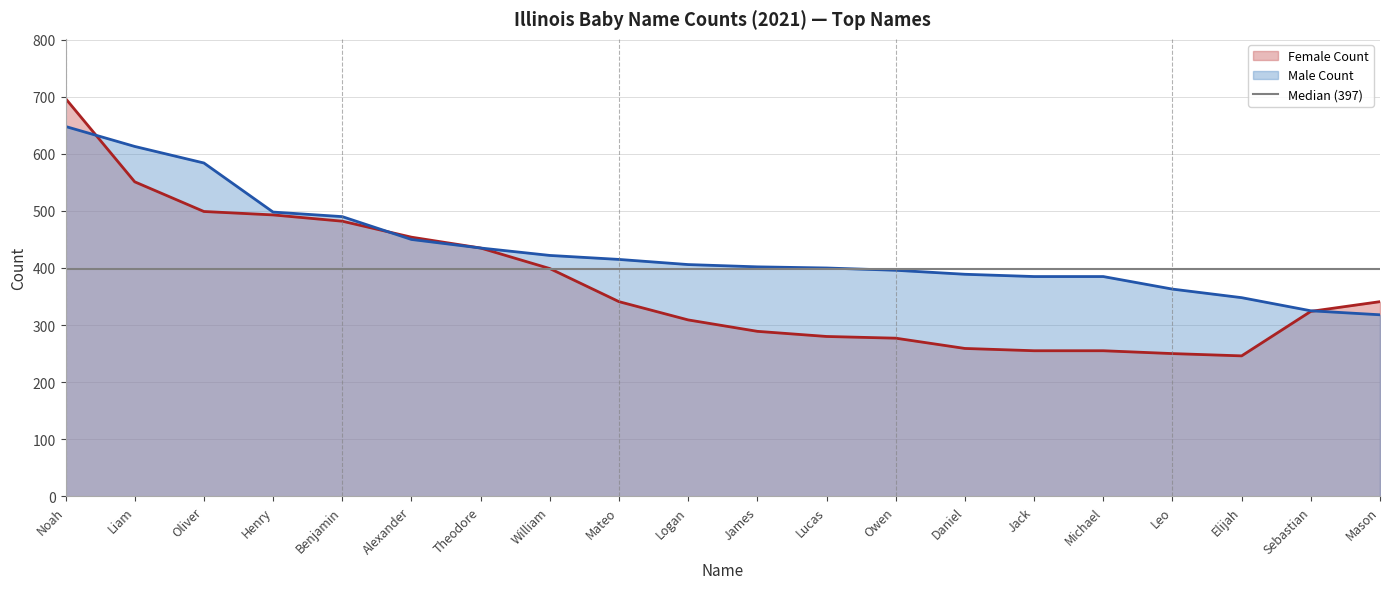

List the series in order of their overall mean, lowest first.

Female Count, Male Count